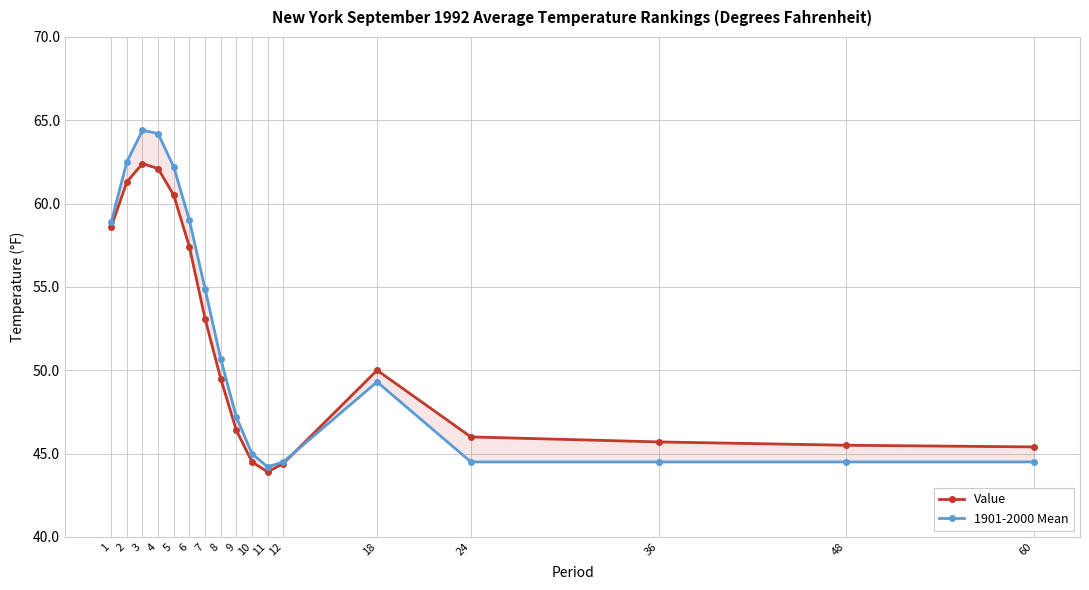

Rank the categories by 1901-2000 Mean value from highest to lowest.

3, 4, 2, 5, 6, 1, 7, 8, 18, 9, 10, 12, 24, 36, 48, 60, 11